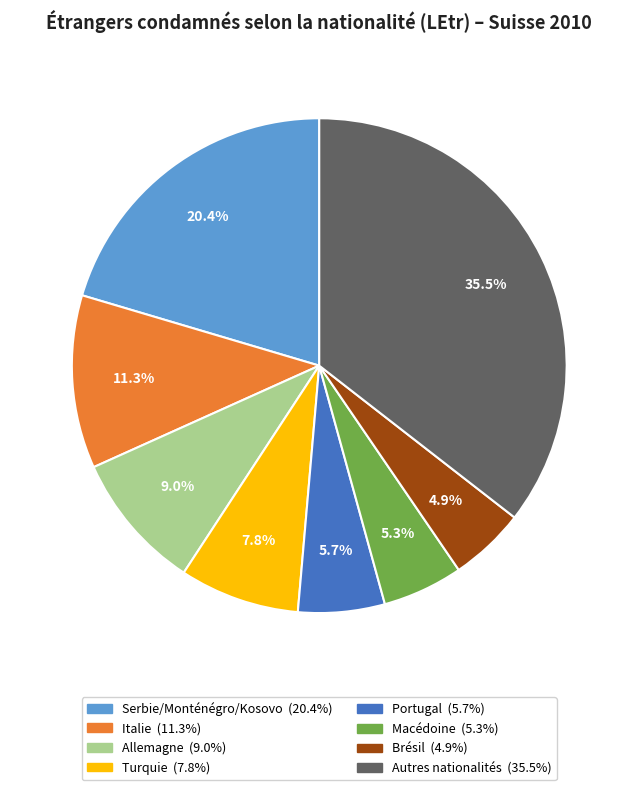

Which category has the biggest portion of the pie?

Autres nationalités